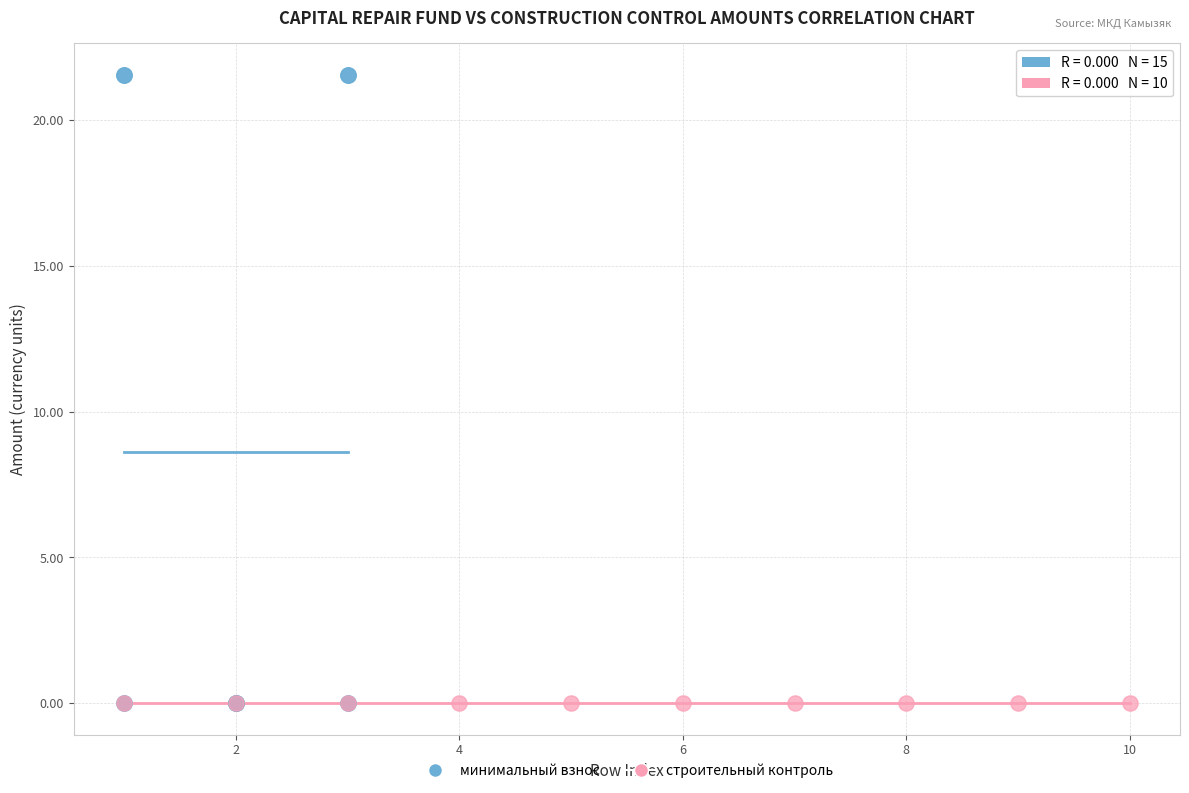

Which series contains the highest Y value?

минимальный взнос